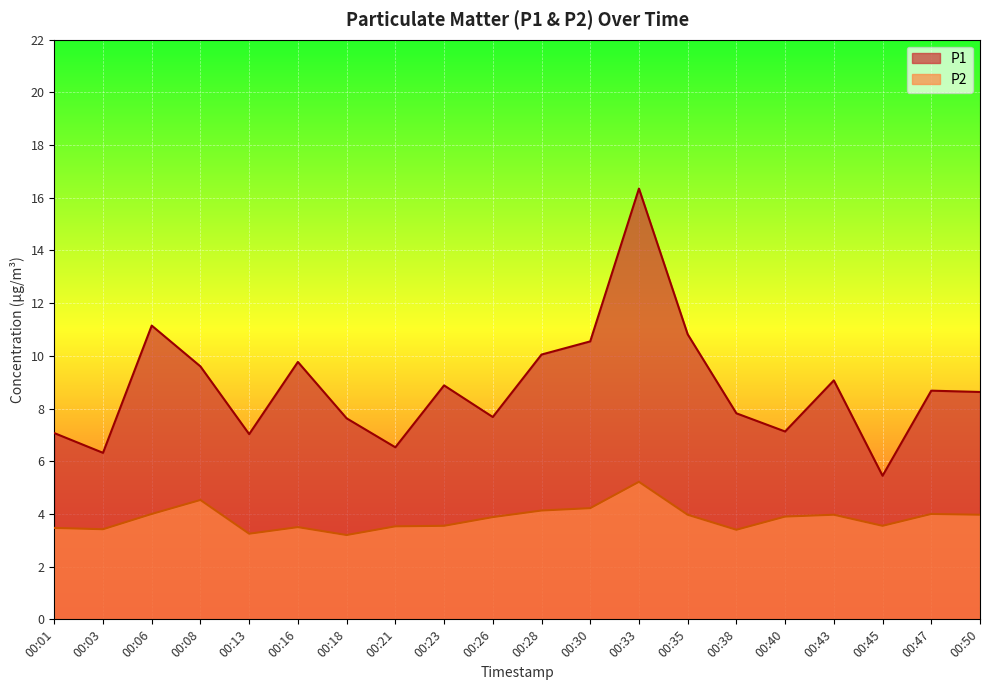

Where is the first local minimum for P2?

00:03